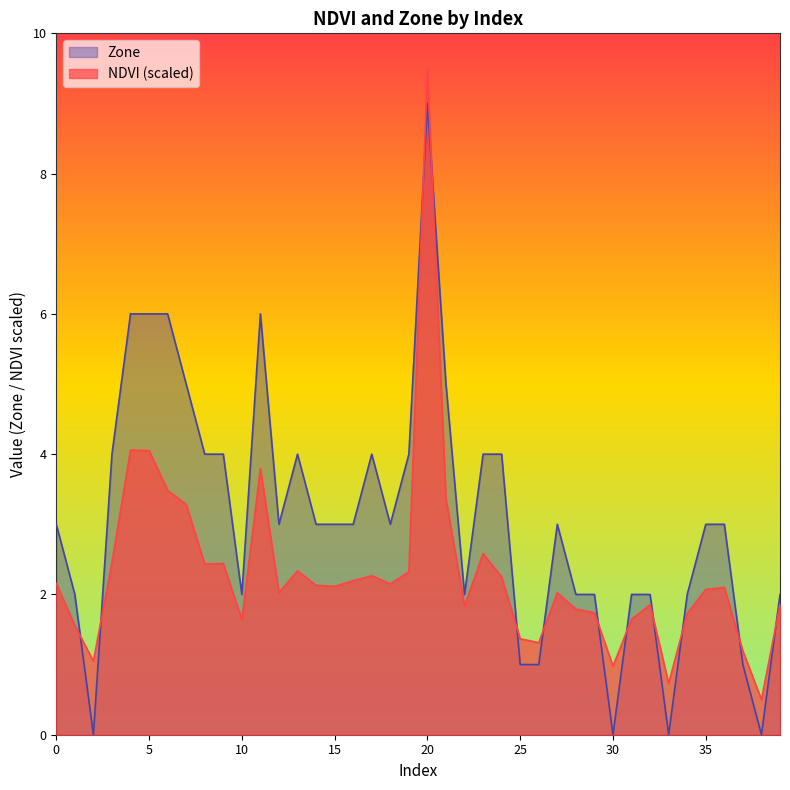

What is the total value across all series at 14?

5.1